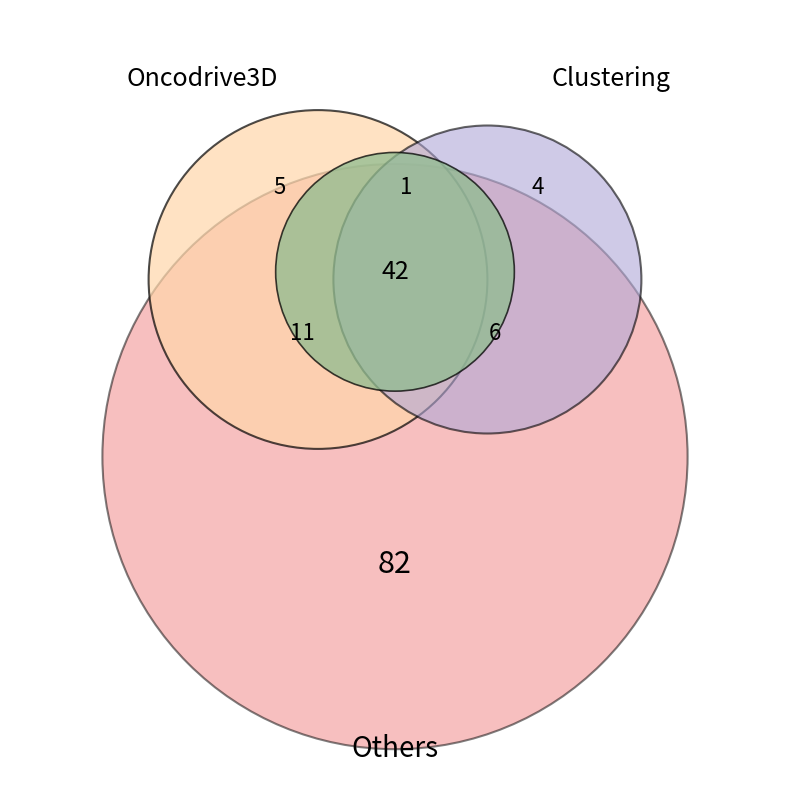

Is it true that ntscSYN139445 is 10% of the pie?

False